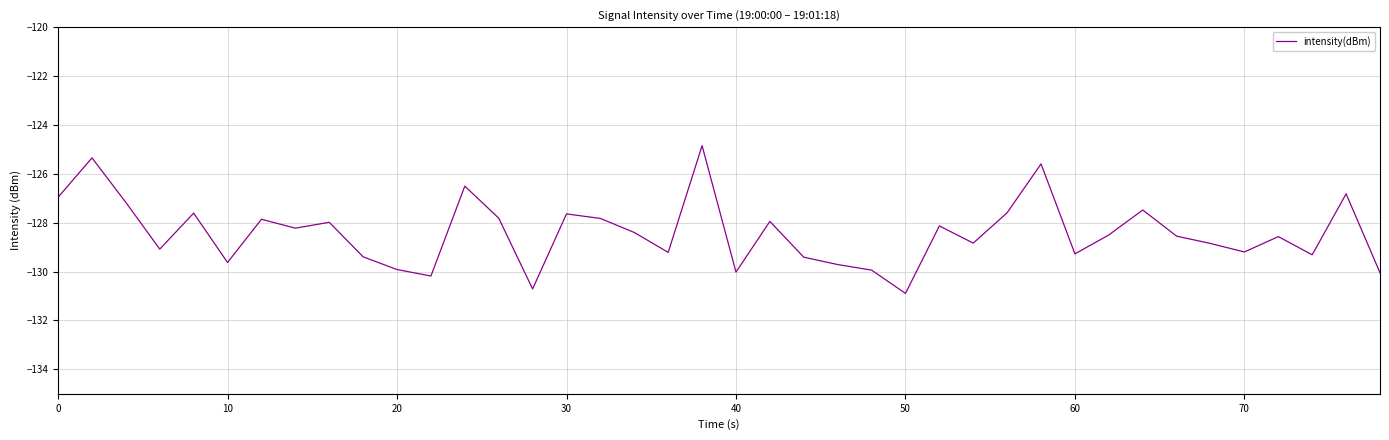

What is the maximum value shown in the chart?

-124.8